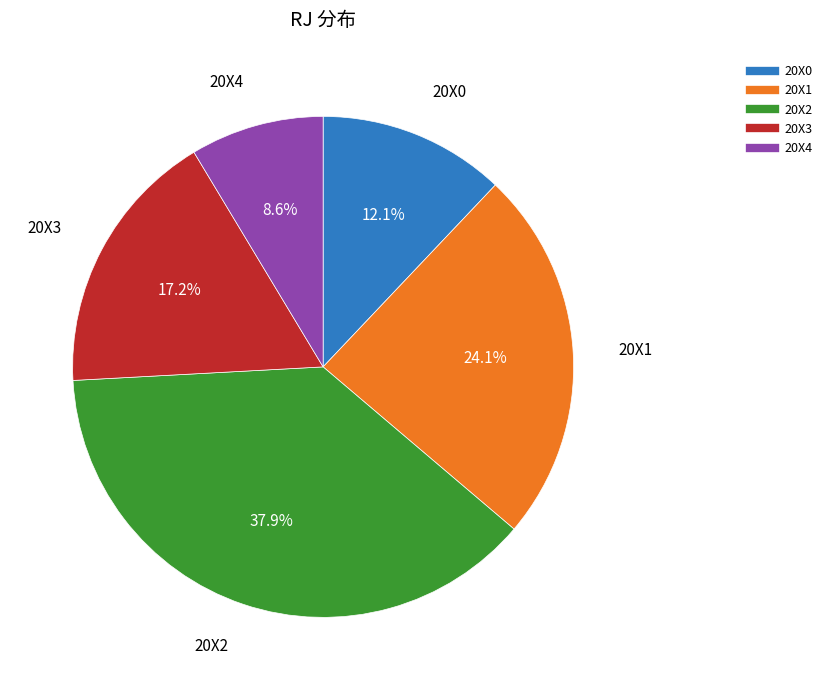

The 20X0 slice represents 22% of the pie. True or false?

False